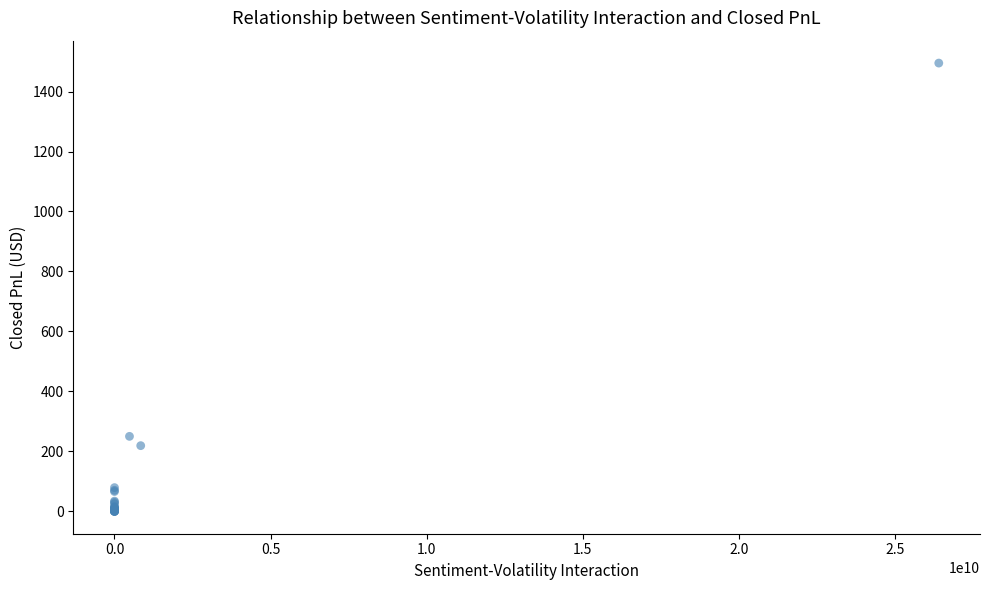

What Y value in the scatter plot is closest to 747?

250